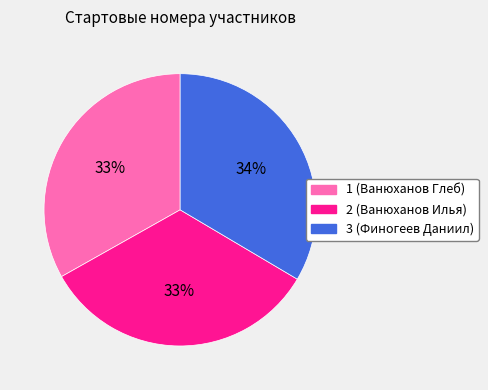

To the nearest percent, what is the average slice percentage?

33%